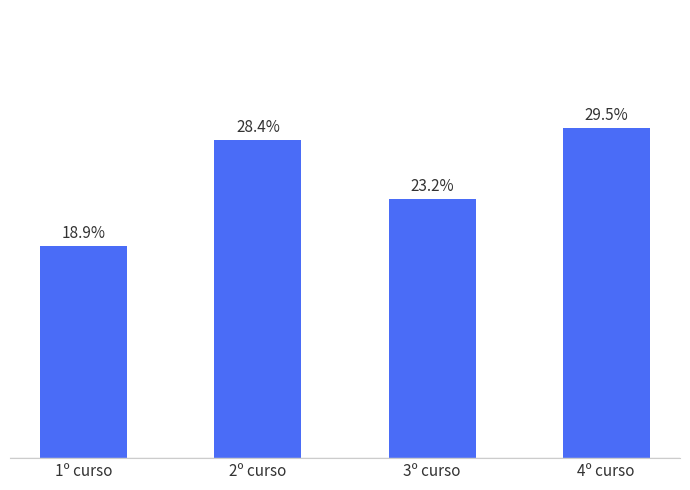

Which label corresponds to the smallest value in the chart?

1º curso